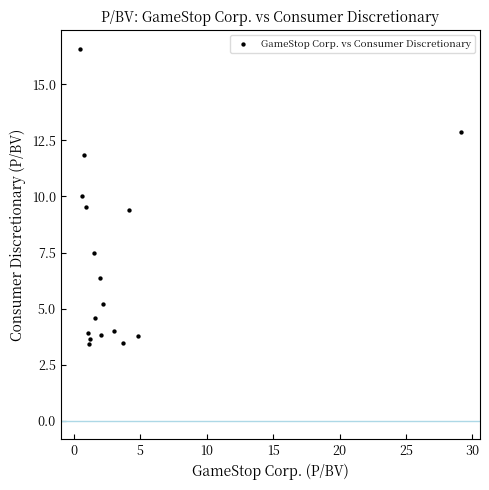

What is the range of X values (max minus min)?

28.7